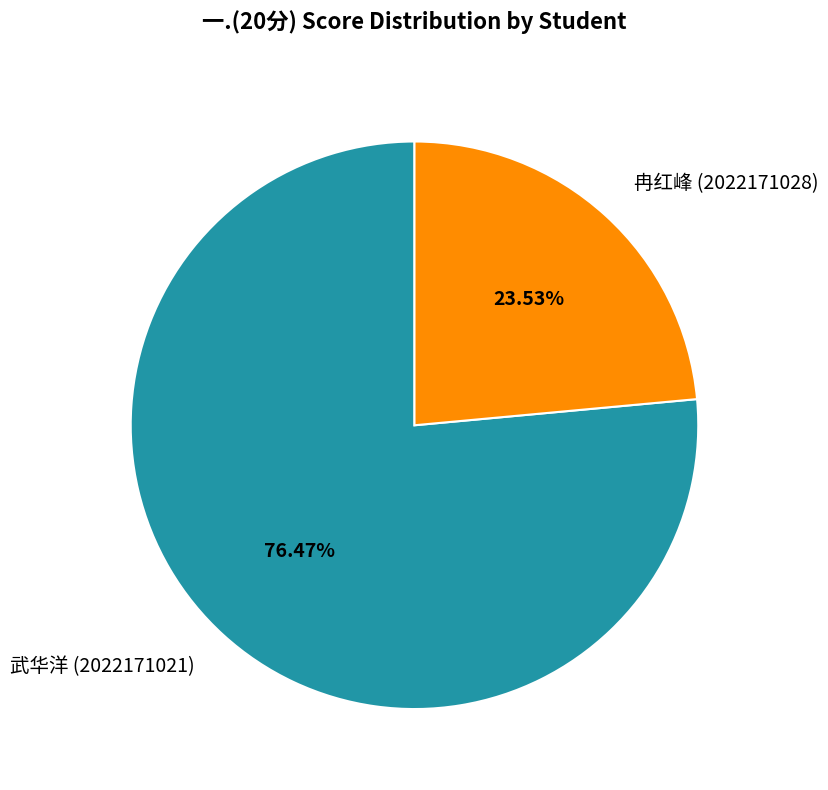

Which category accounts for the majority?

武华洋 (2022171021)